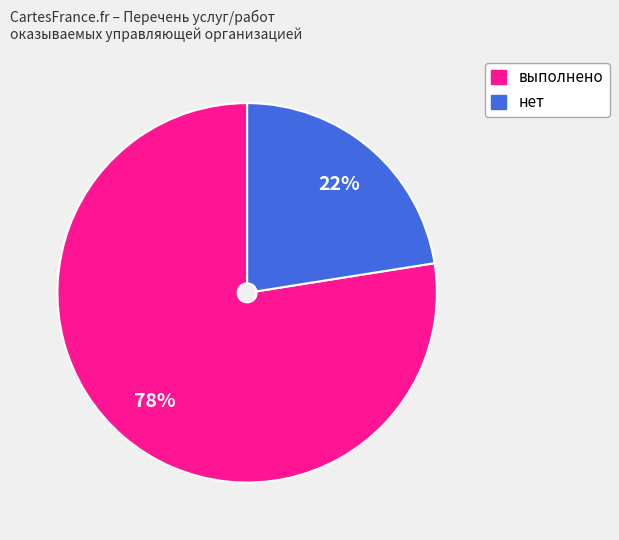

True or false: нет accounts for 22% of the total.

True